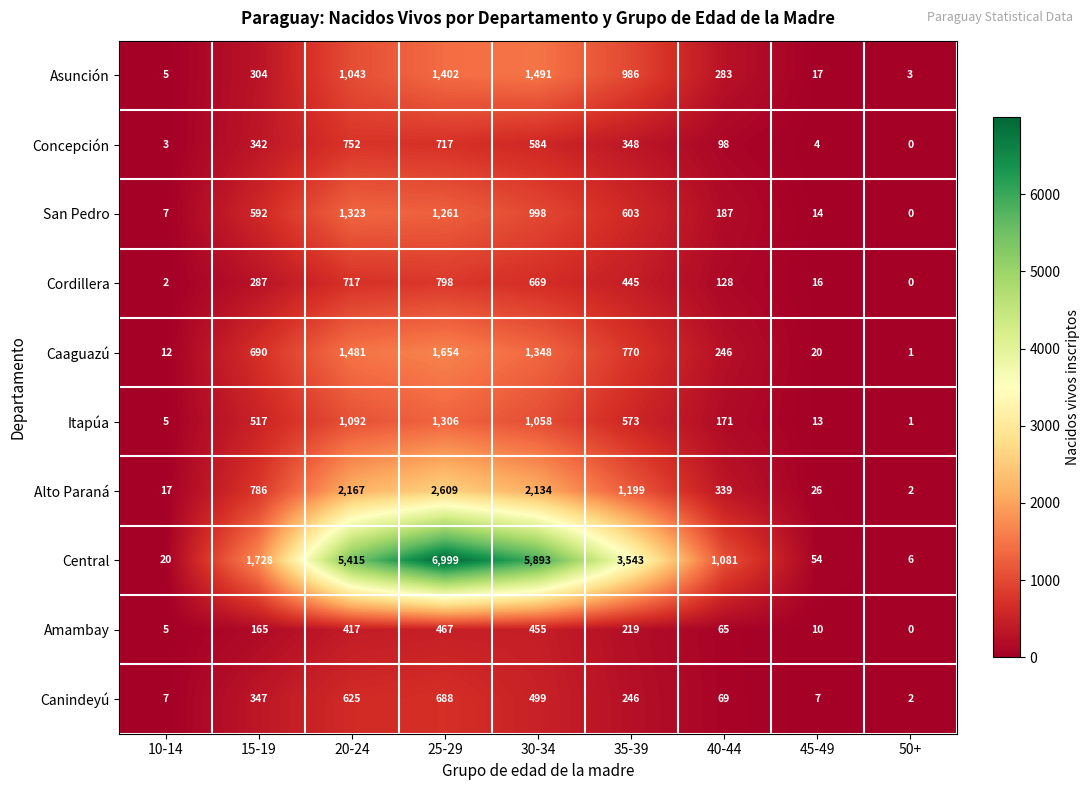

What is the difference between the second highest and second lowest values in the Cordillera series?

715